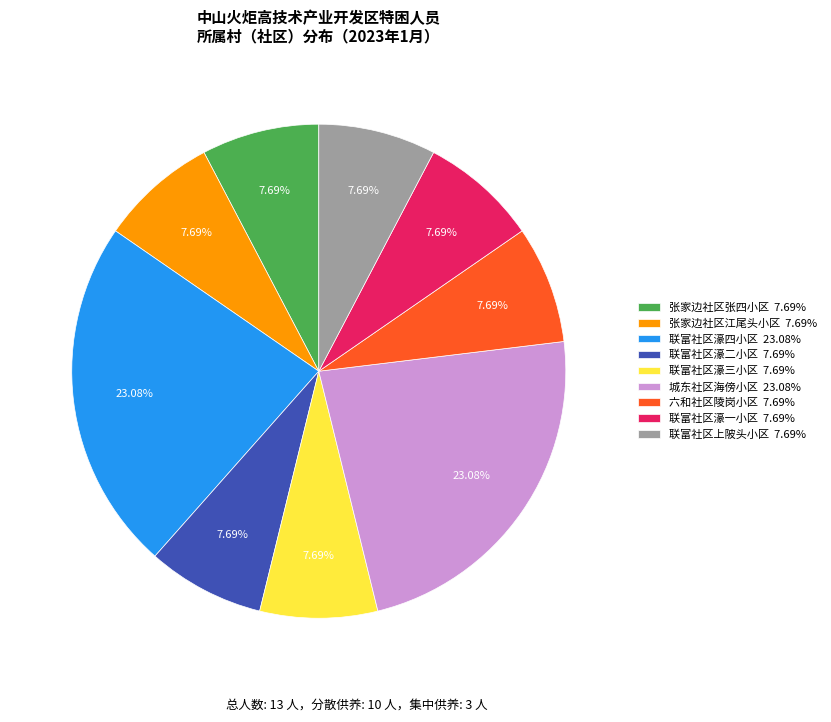

What is the ratio of the value at 张家边社区张四小区 7.69% to the value at 联富社区上陂头小区 7.69%?

1.0